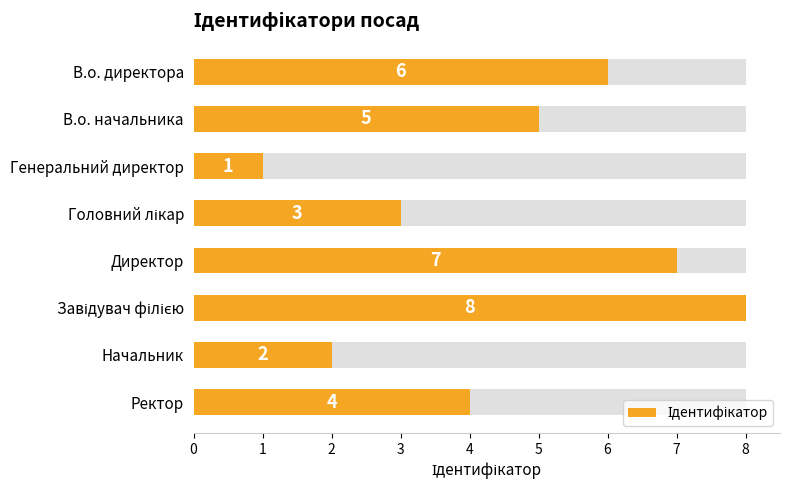

Are the bars grouped side by side (vs. stacked)?

No